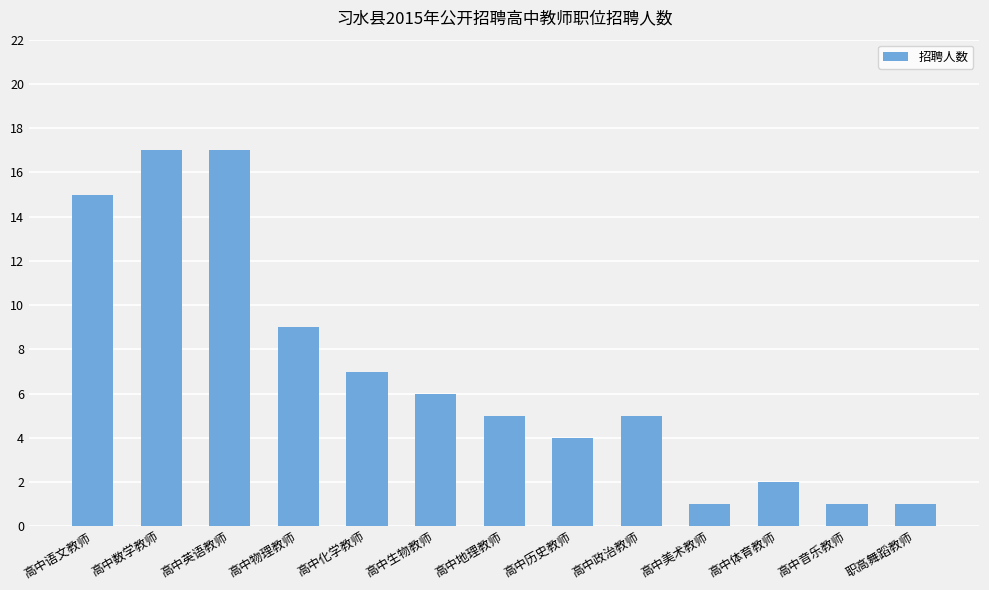

What is the change in value from 高中物理教师 to 高中地理教师?

-4